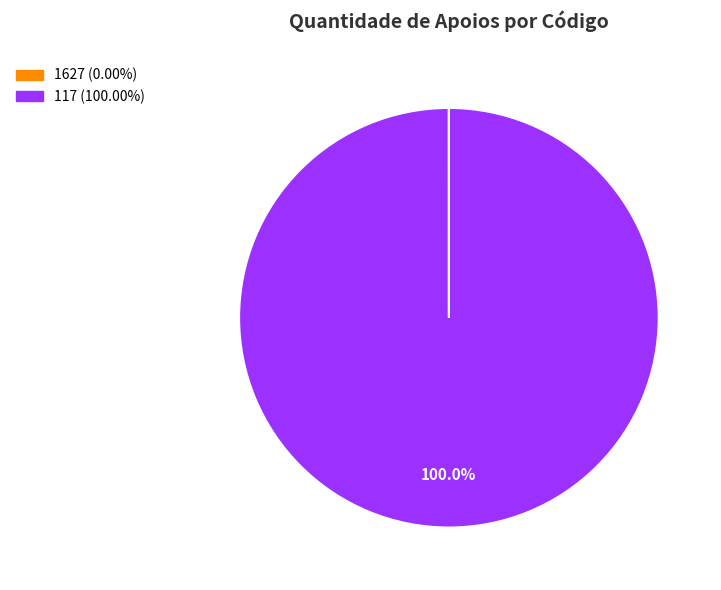

Which category accounts for the majority?

117